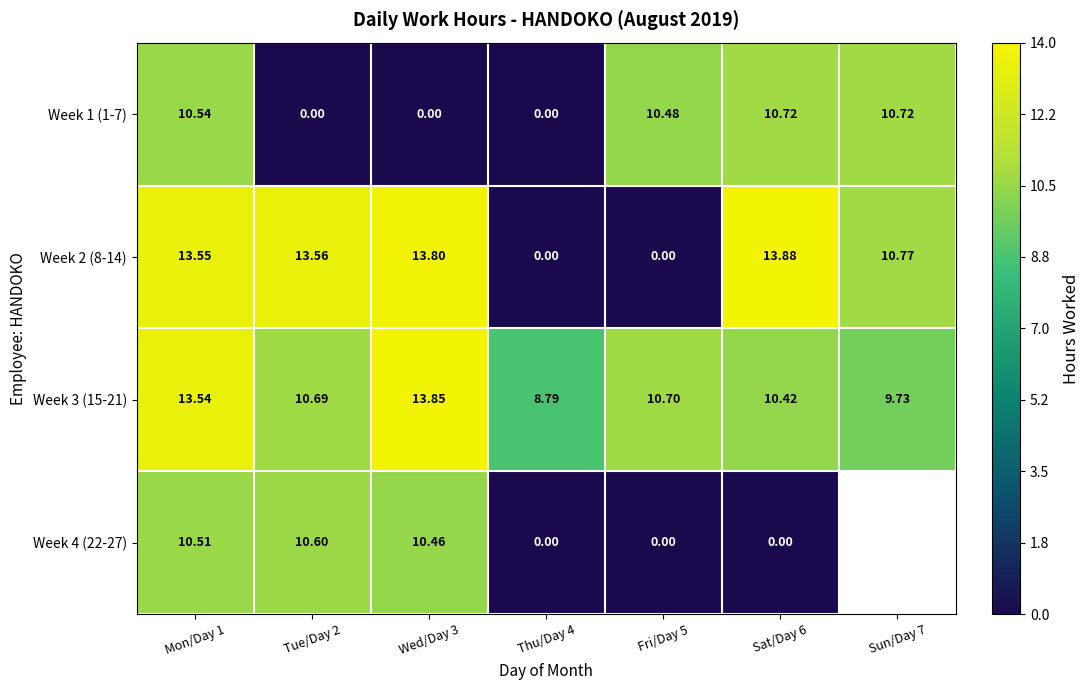

At how many categories does at least one series exceed 12?

4